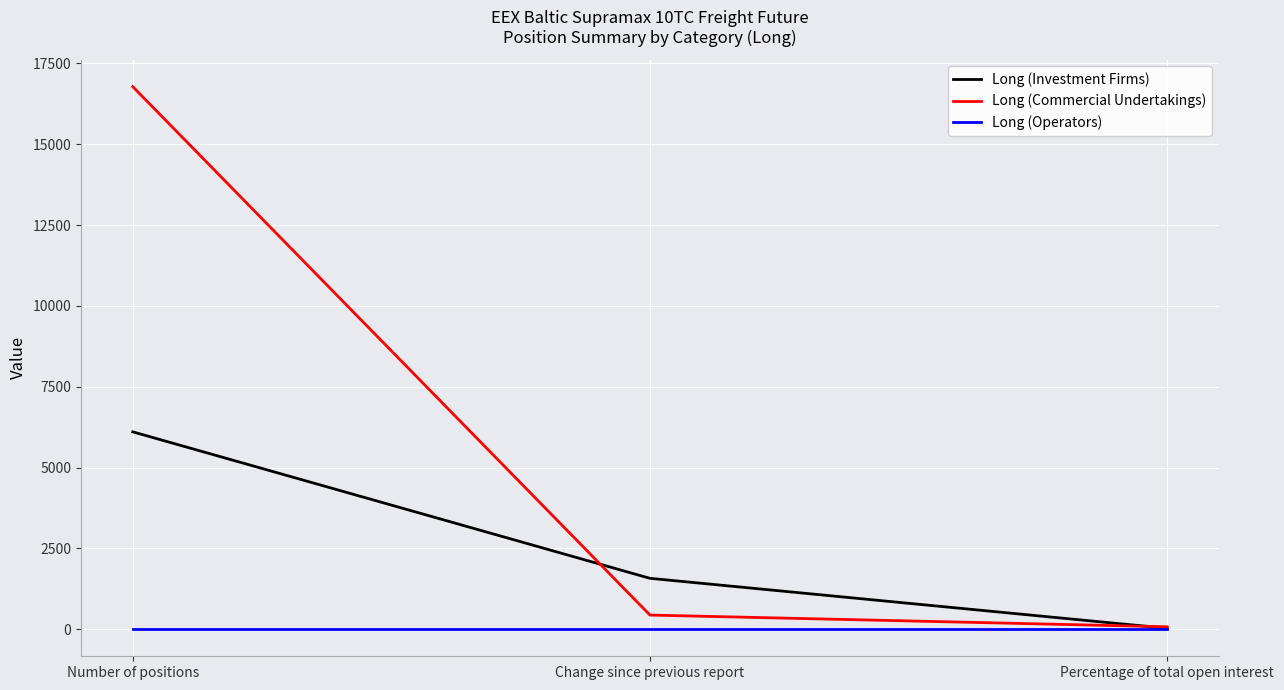

Is it true that Long (Operators) equals 0.0 at Percentage of total open interest?

True